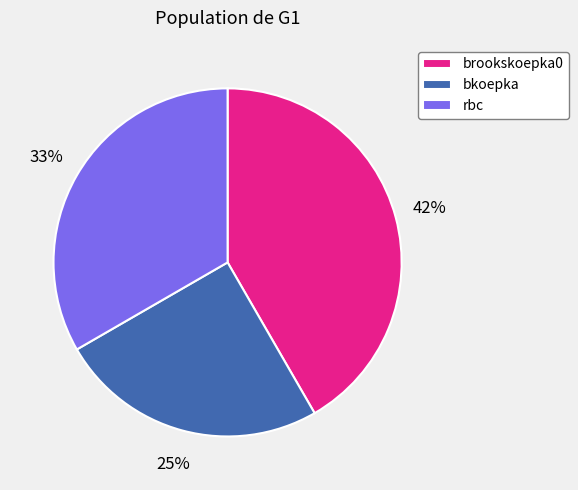

To the nearest percent, what is the combined percentage of bkoepka and brookskoepka0?

67%